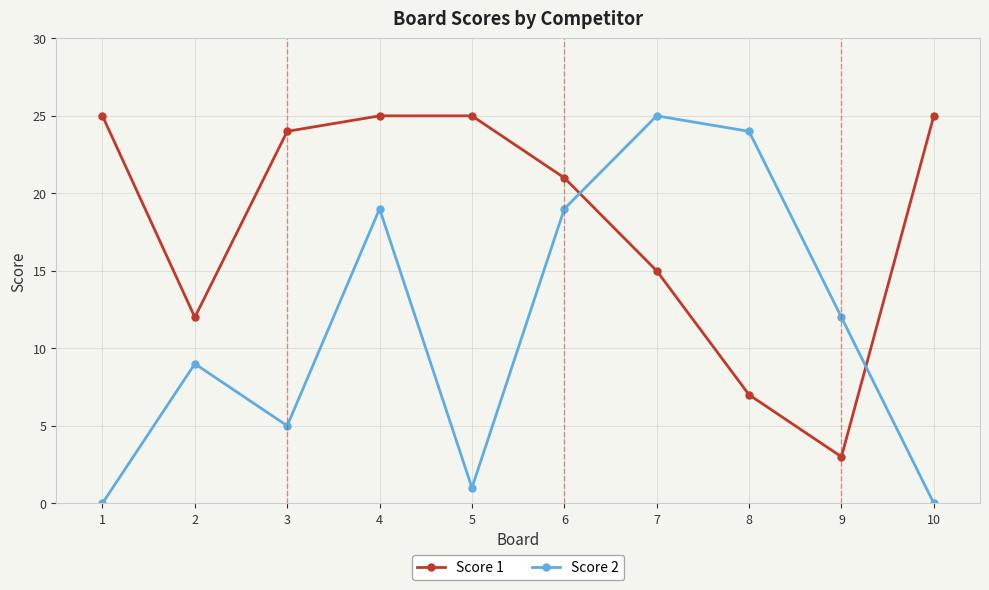

How many data points in Score 2 are less than 12?

5